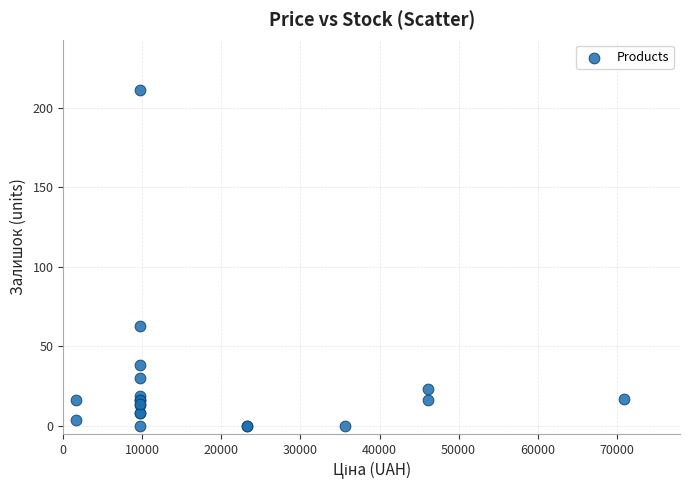

What Y value in the scatter plot is closest to 105?

63